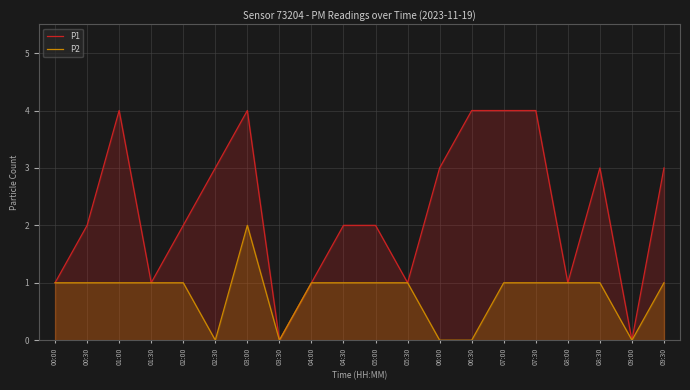

In P2, how many points are higher than both neighbors (excluding endpoints)?

1